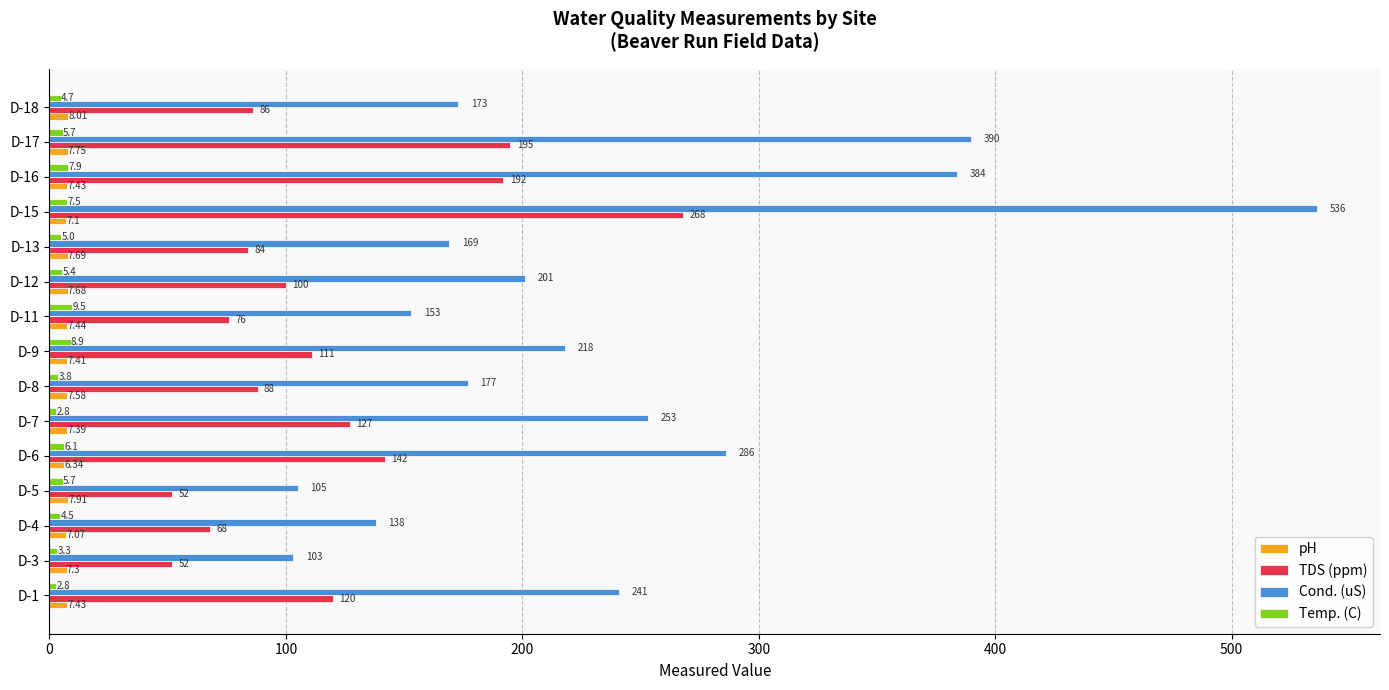

Which category has the highest value in the TDS (ppm) series?

D-15